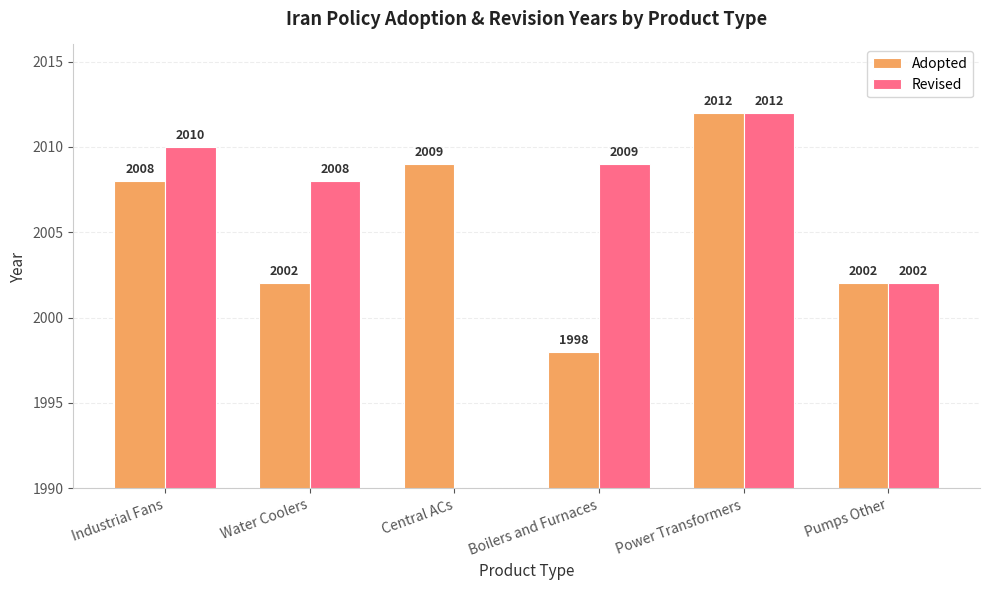

What is the sum of all Revised values?

10041